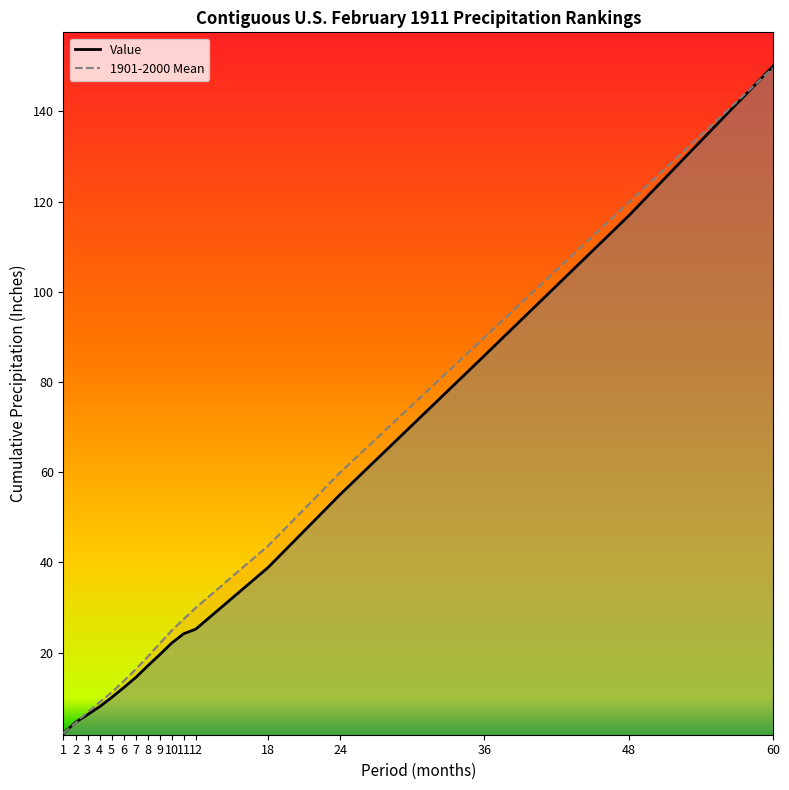

List the series in order of their overall mean, lowest first.

Value, 1901-2000 Mean